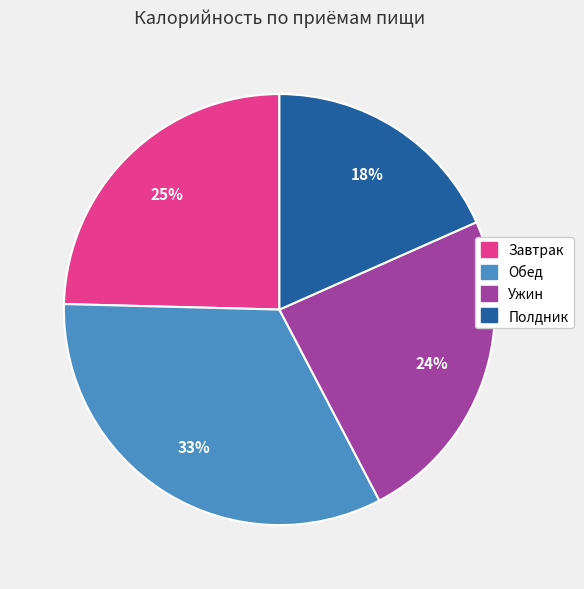

Which slice is the largest?

Обед